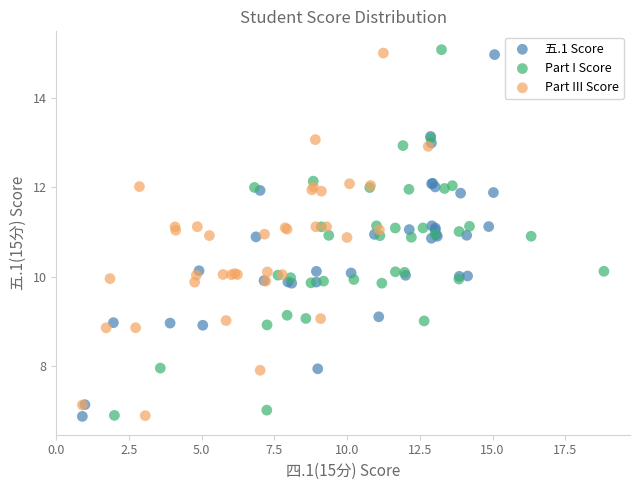

What are all the series names shown in the legend?

五.1 Score, Part I Score, Part III Score